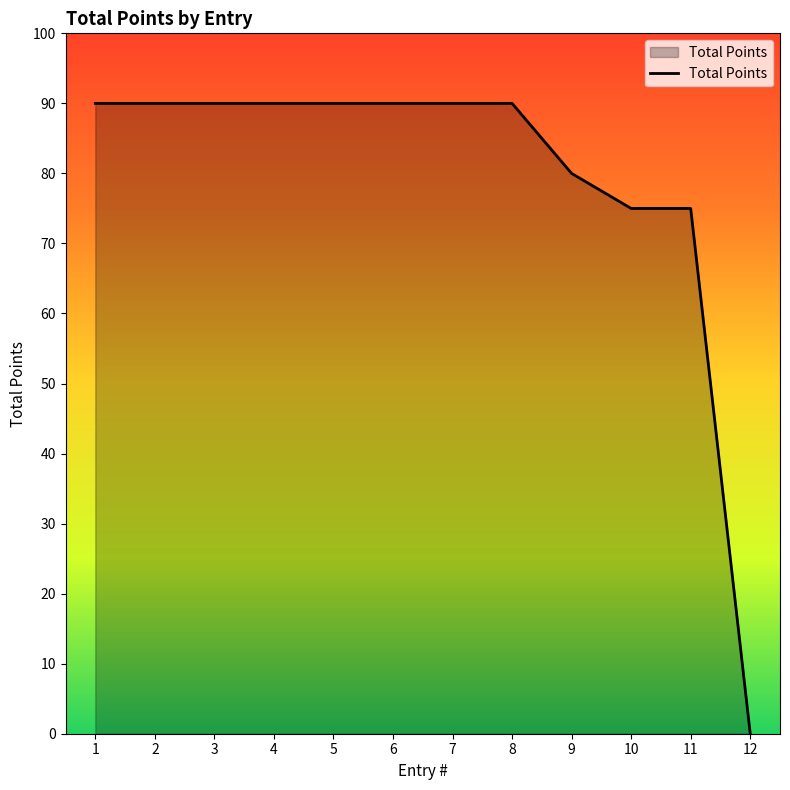

What value does the data have at 7, to the nearest 10?

90